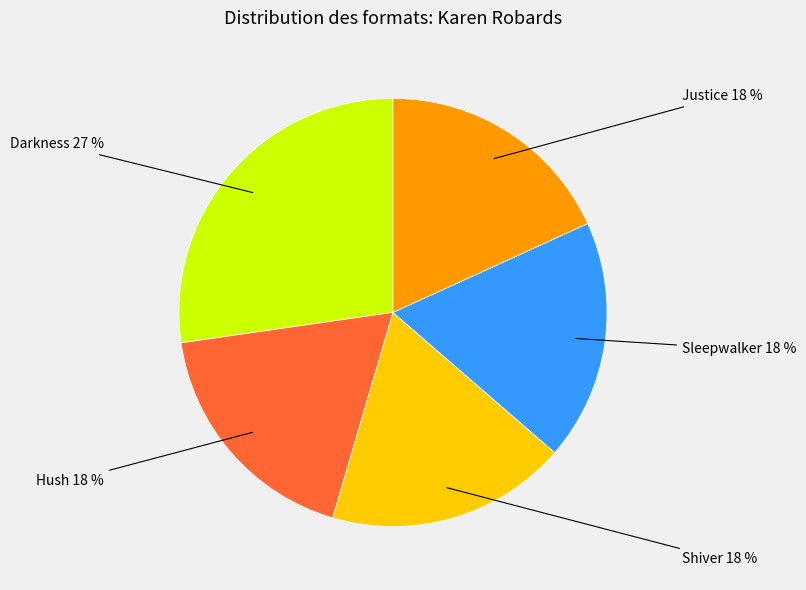

How many slices are in this pie chart?

5